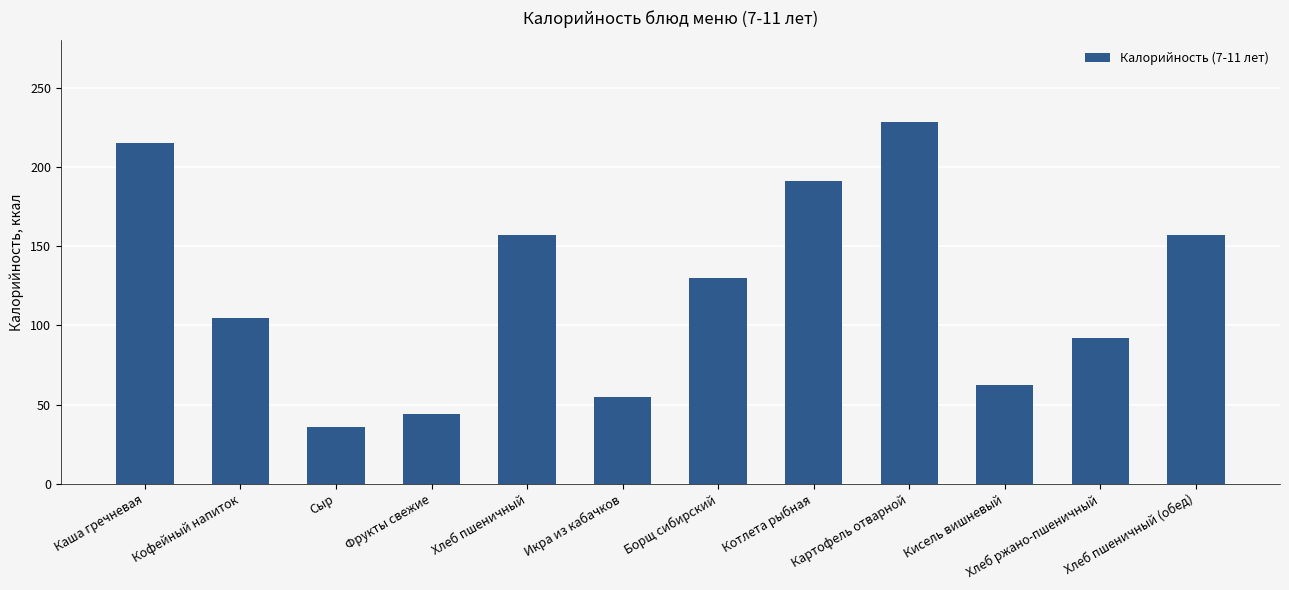

Between Кофейный напиток and Хлеб пшеничный (обед), which is larger?

Хлеб пшеничный (обед)